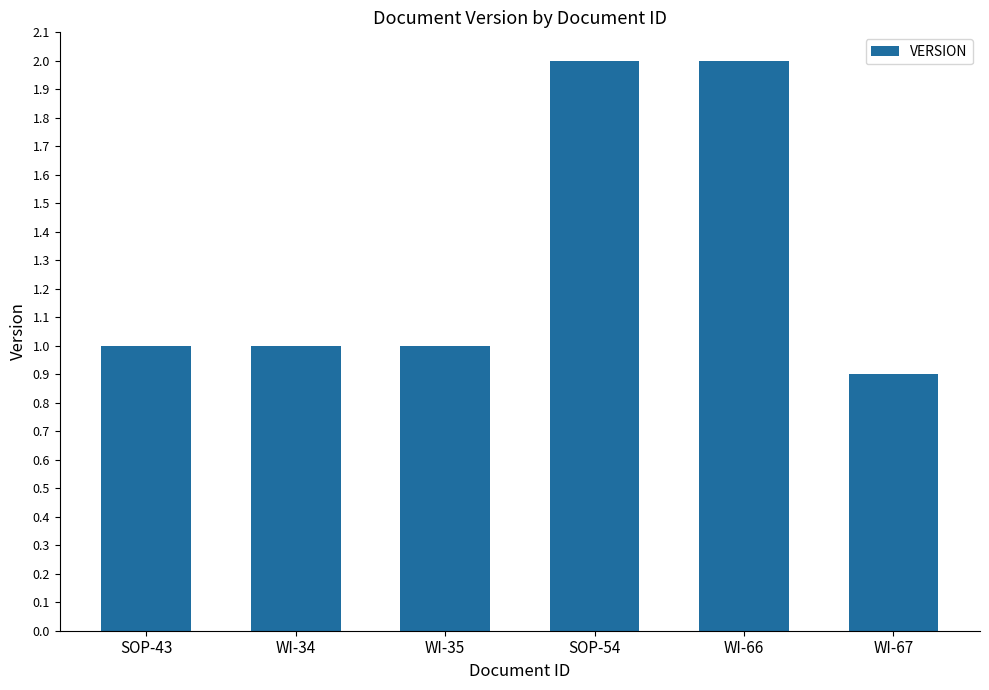

What is the difference between the maximum and minimum values?

1.1